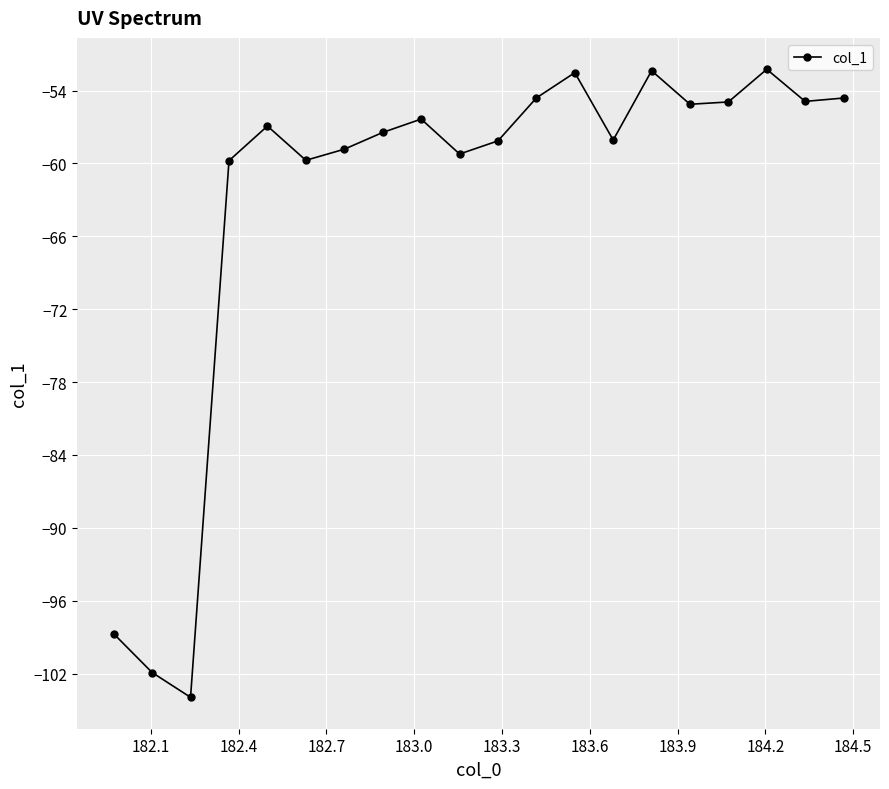

How many interior local peaks (higher than both neighbors) does the data have?

5